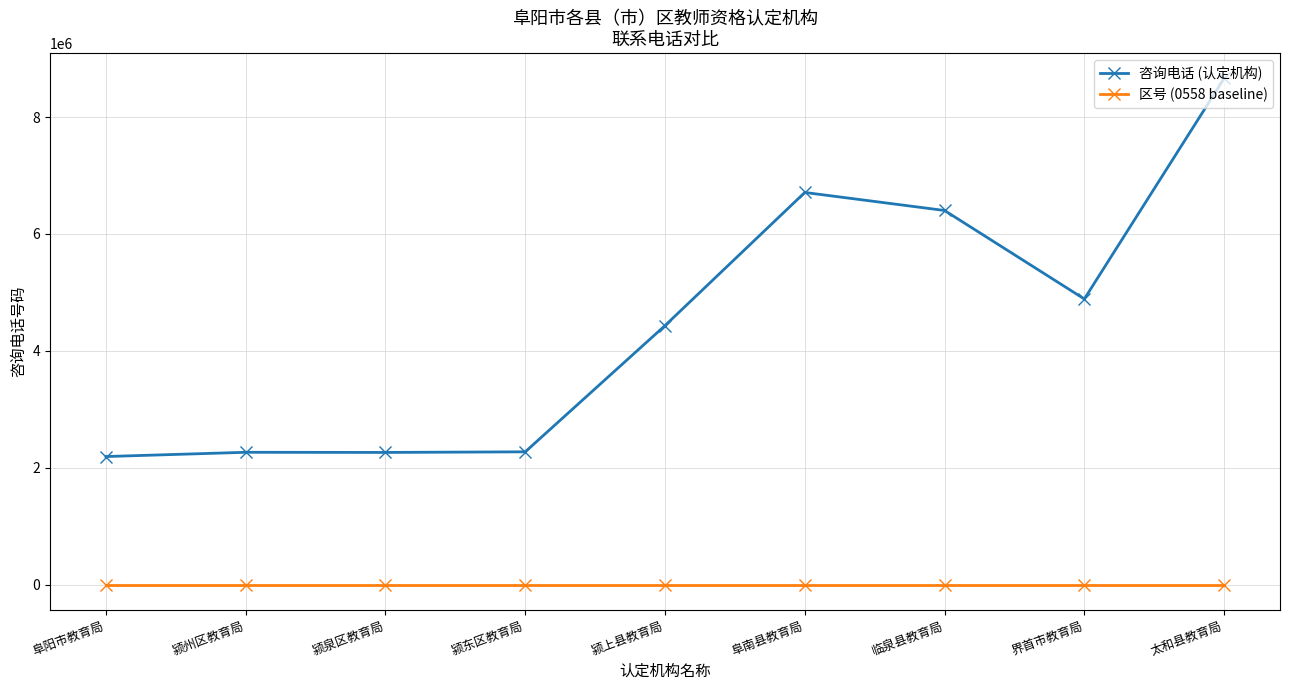

True or false: 区号 (0558 baseline) and 咨询电话 (认定机构) intersect in this chart.

False